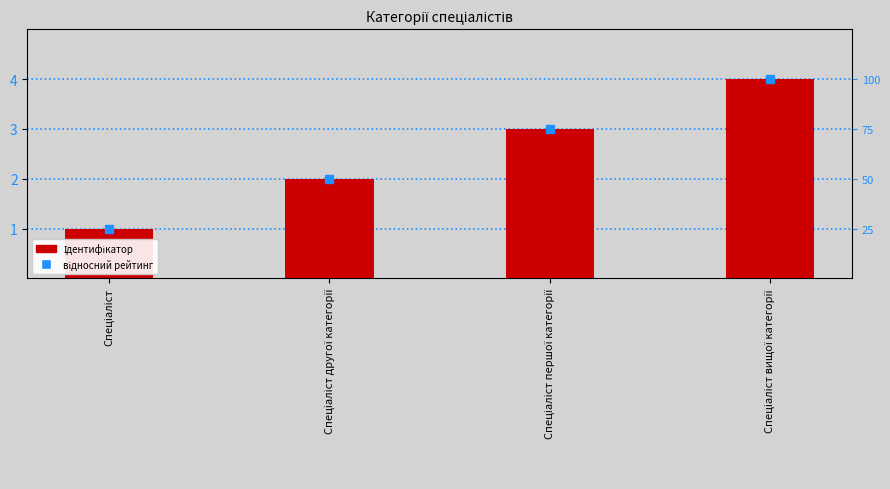

What is the smallest value displayed?

1